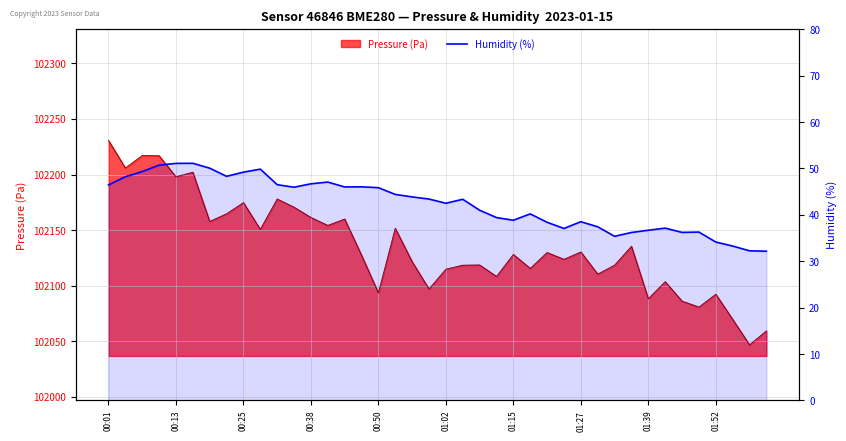

How many categories are shown in the chart?

40